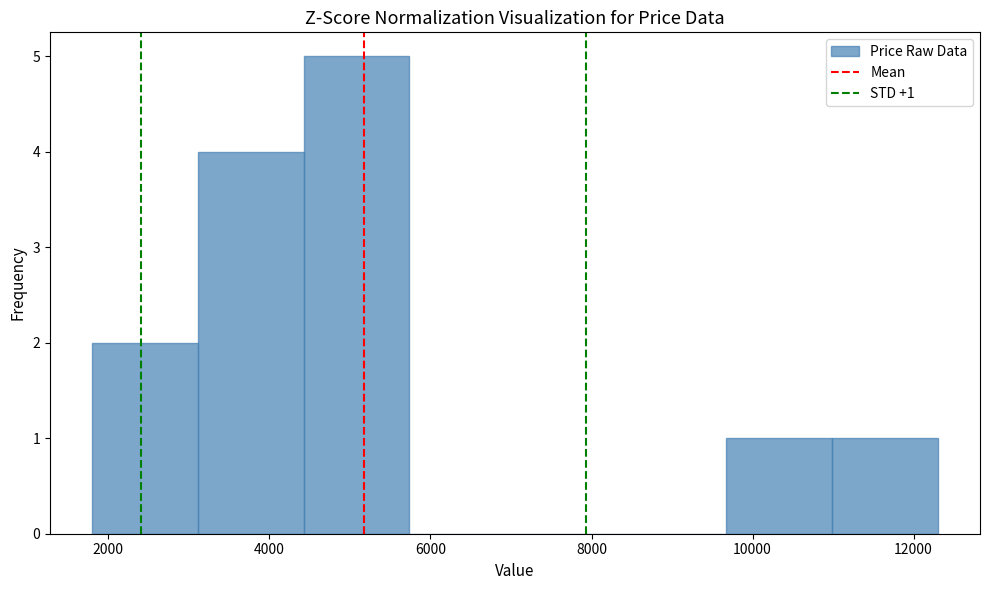

Which range on the x-axis has the tallest bar?

4400 to 5800